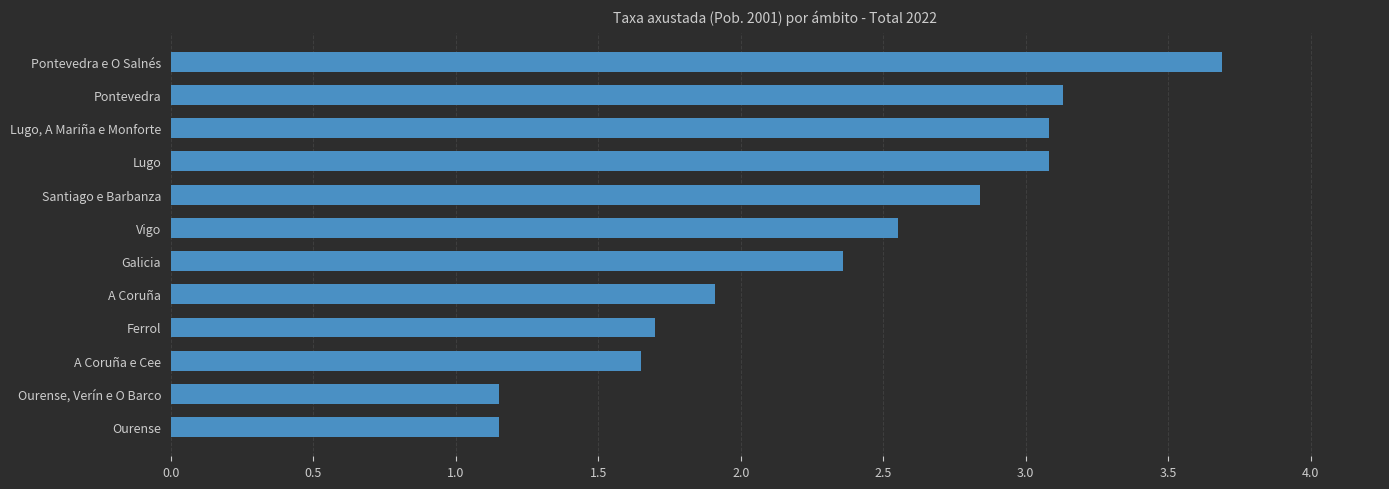

What is the ratio of the value at Ferrol to the value at Lugo, A Mariña e Monforte?

0.6